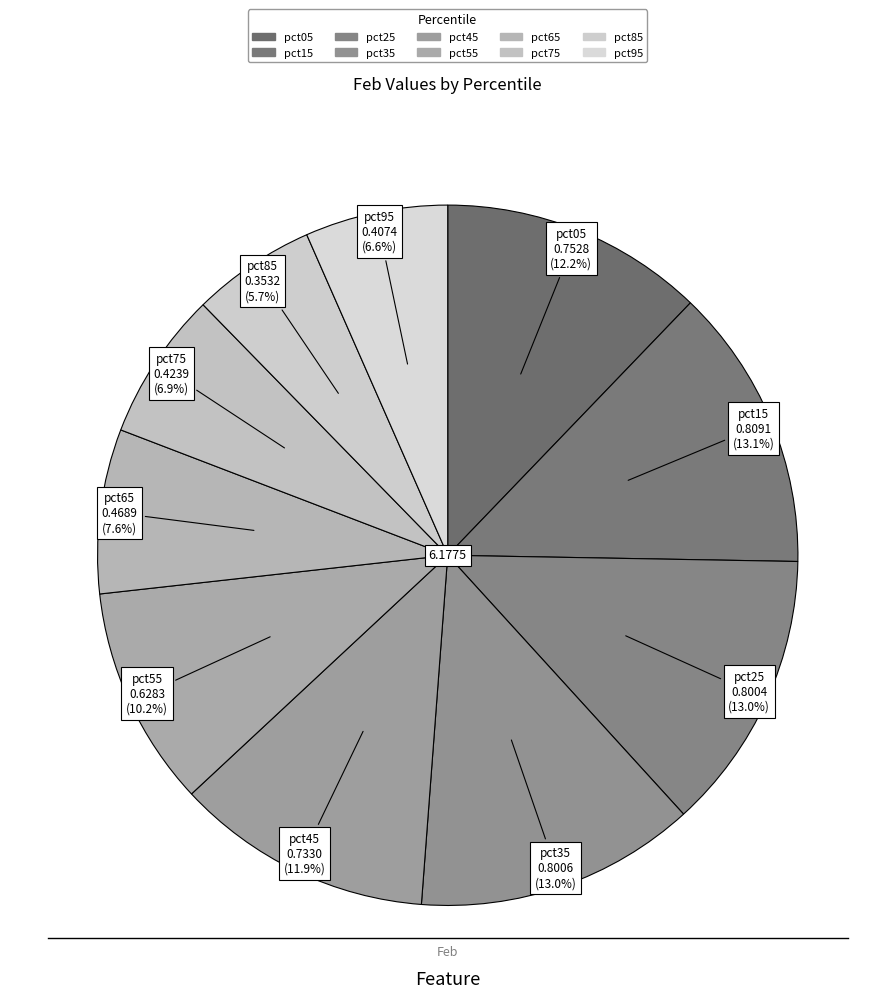

What is the change in value from pct05 to pct65?

-0.3